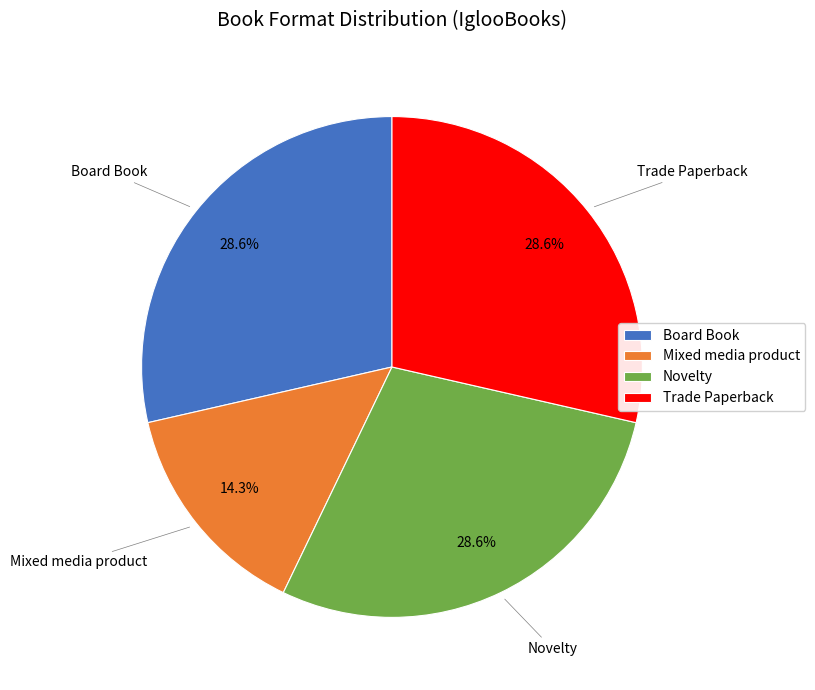

How many slices are in this pie chart?

4